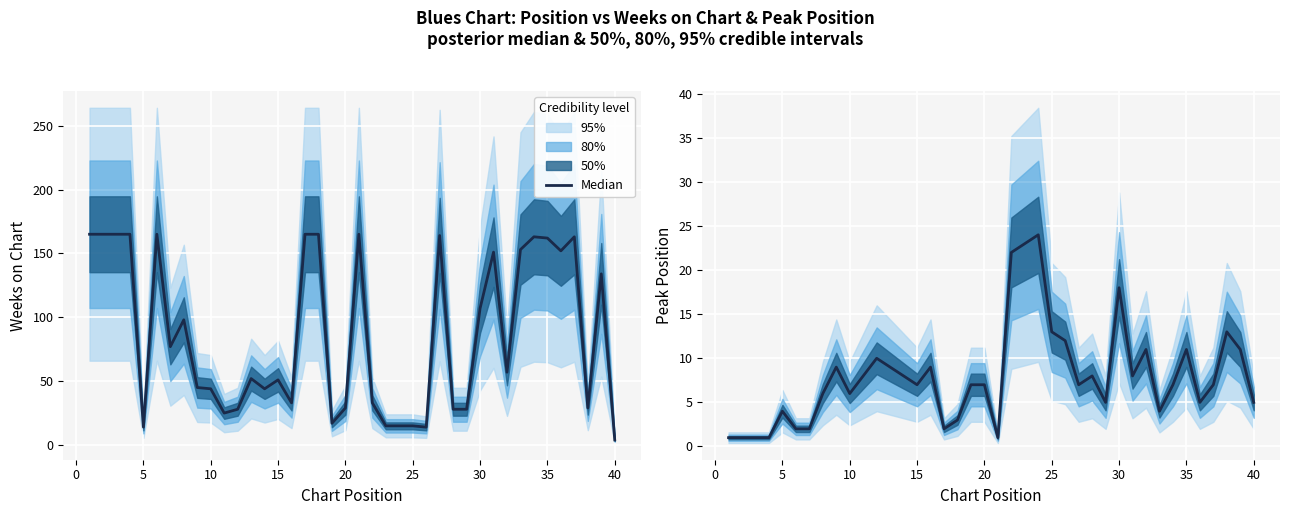

What is the difference between the maximum and minimum values?

23